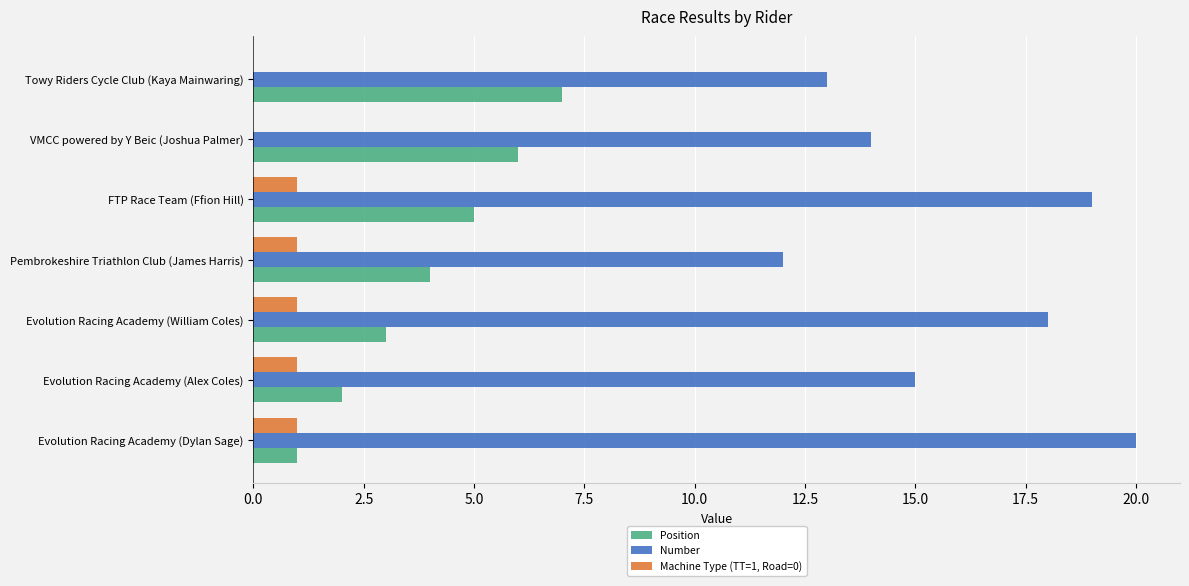

What is the total value across all series at VMCC powered by Y Beic (Joshua Palmer)?

20